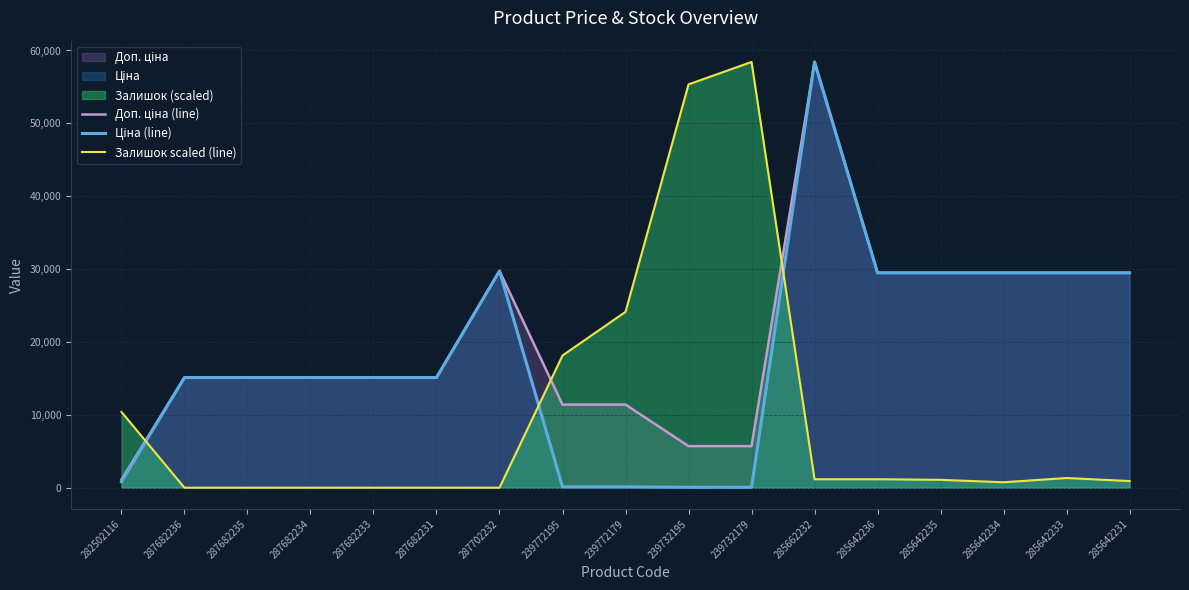

At 285642234, list the series in order from largest to smallest.

Доп. ціна (line), Ціна (line), Залишок scaled (line)